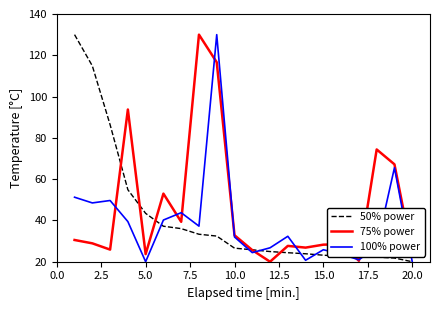

What is the maximum value shown in the chart?

130.0